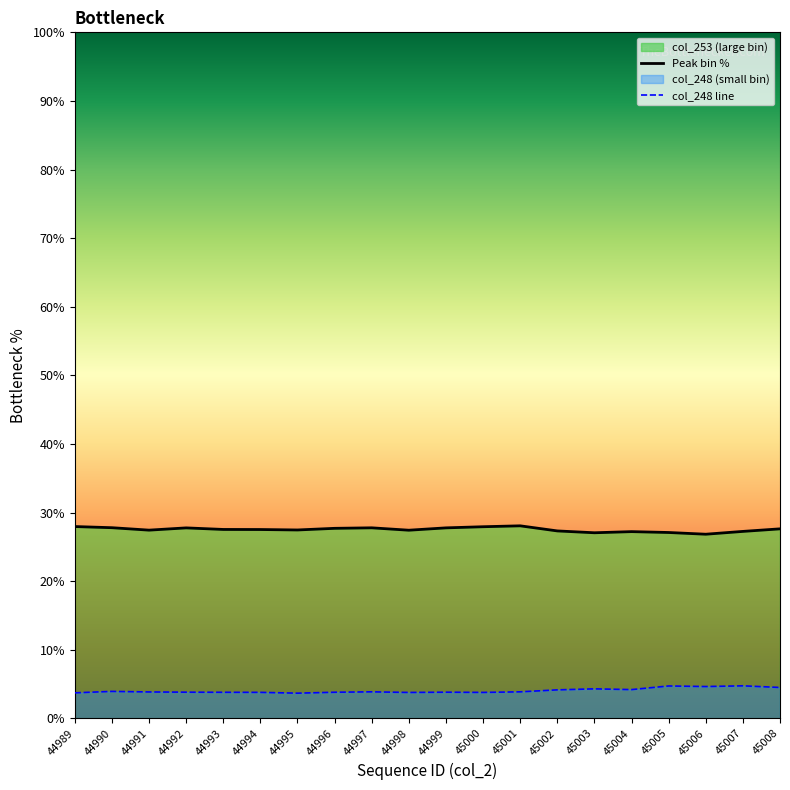

Read the col_248 line value at 45002.

4.1